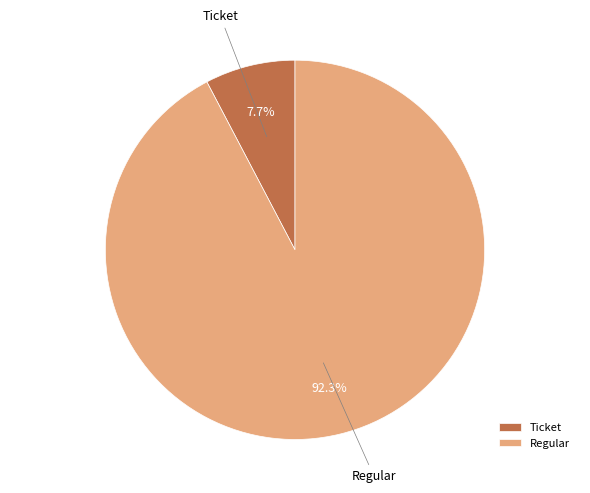

To the nearest percent, what percentage of the pie is Regular?

92%